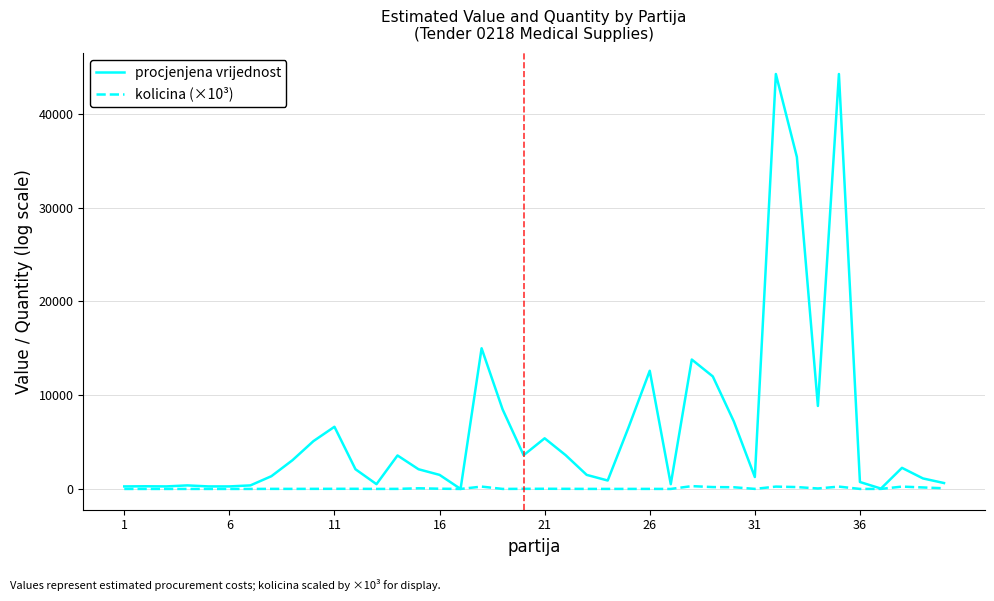

What are all the series names shown in the legend?

procjenjena vrijednost, kolicina (×10³)